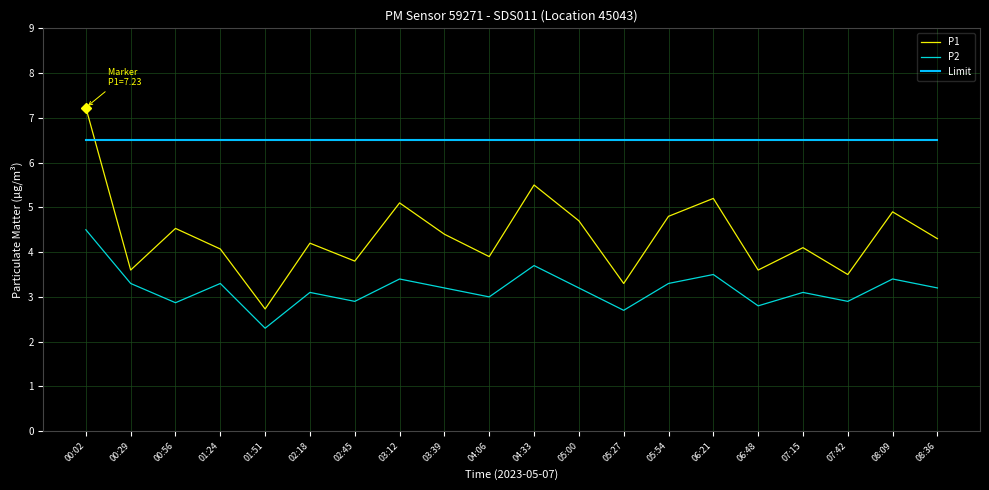

What are all the series names shown in the legend?

P1, P2, Limit